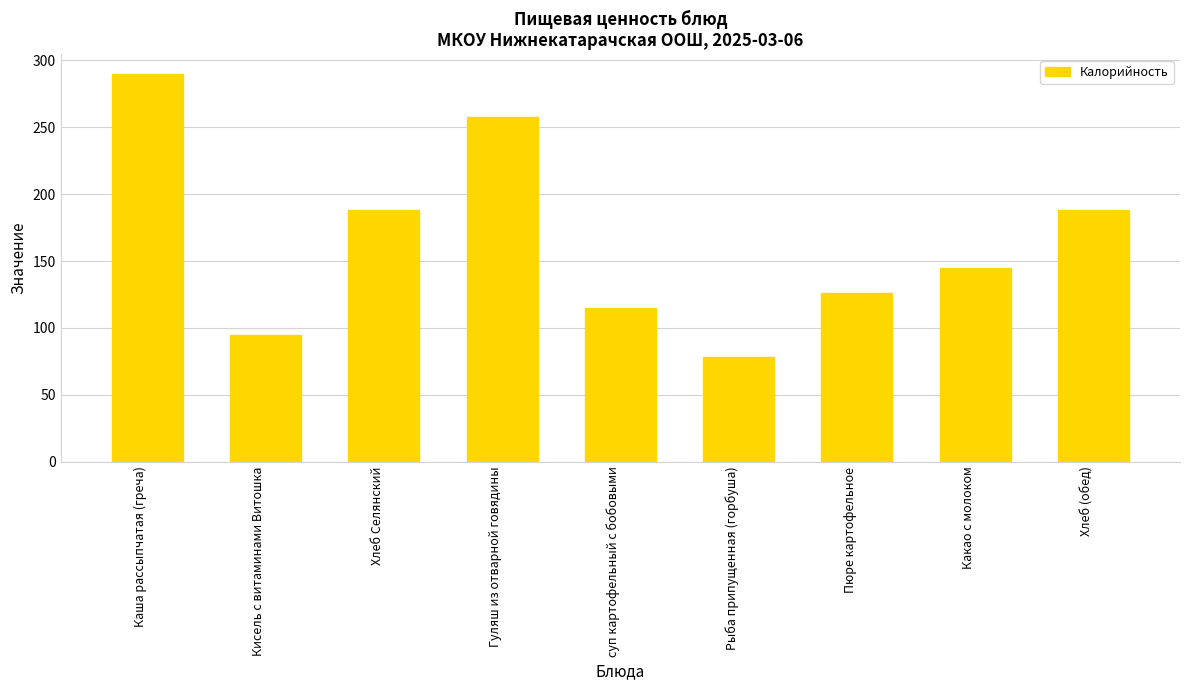

What position from the left is Кисель с витаминами Витошка?

2